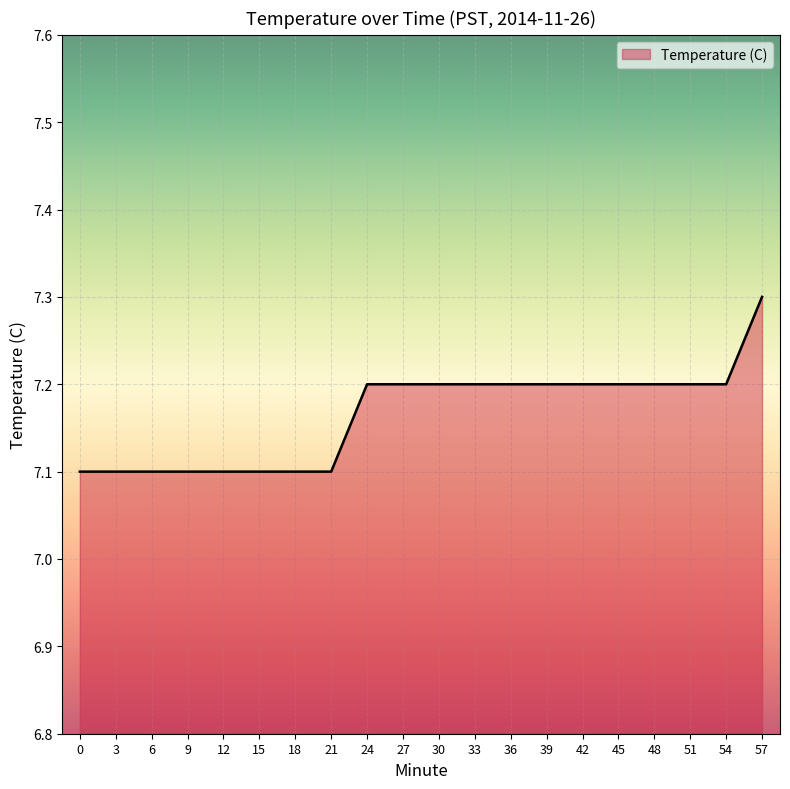

What is the smallest value displayed?

7.1